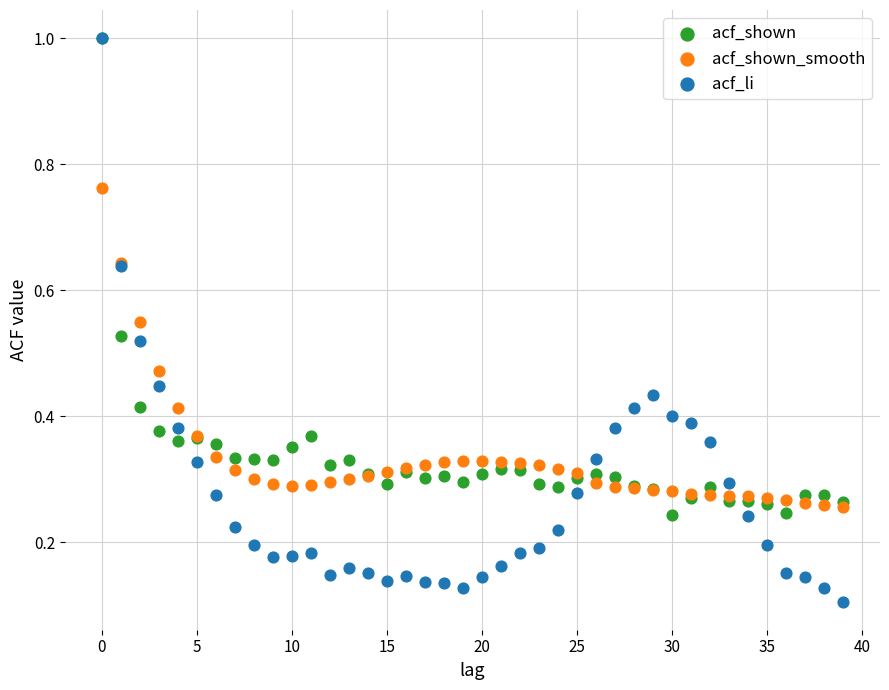

What are all the series names shown in the legend?

acf_shown, acf_shown_smooth, acf_li